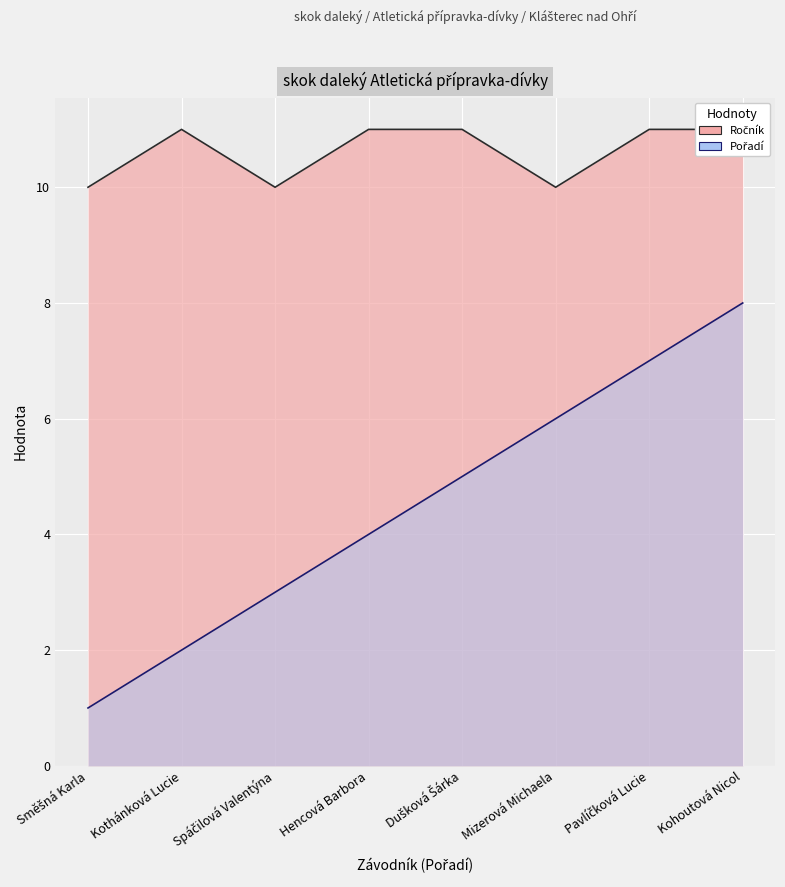

True or false: Pořadí and Ročník cross at least once.

False